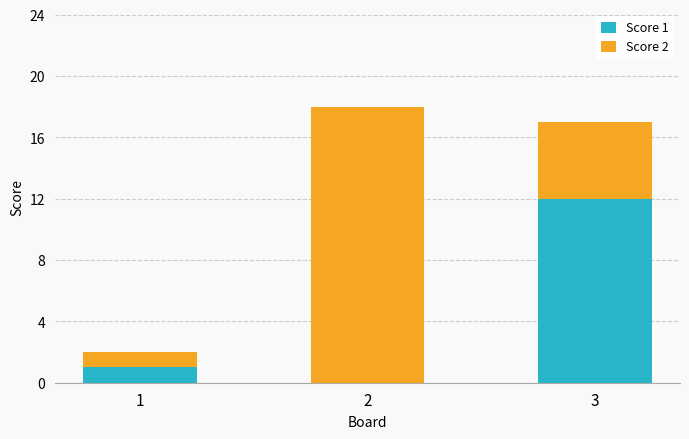

How many data points does each series have?

3